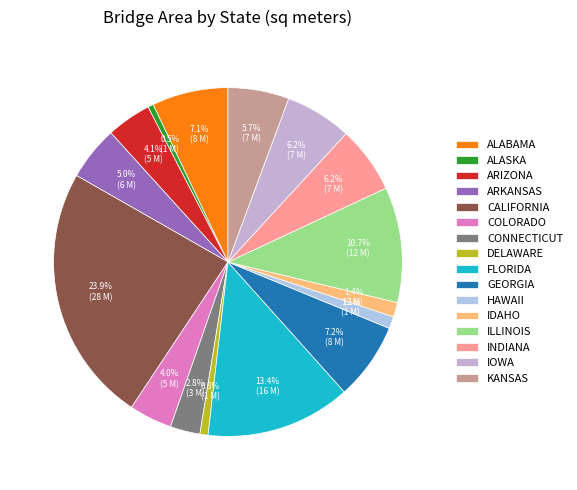

What portion of the pie excludes DELAWARE?

99.2%